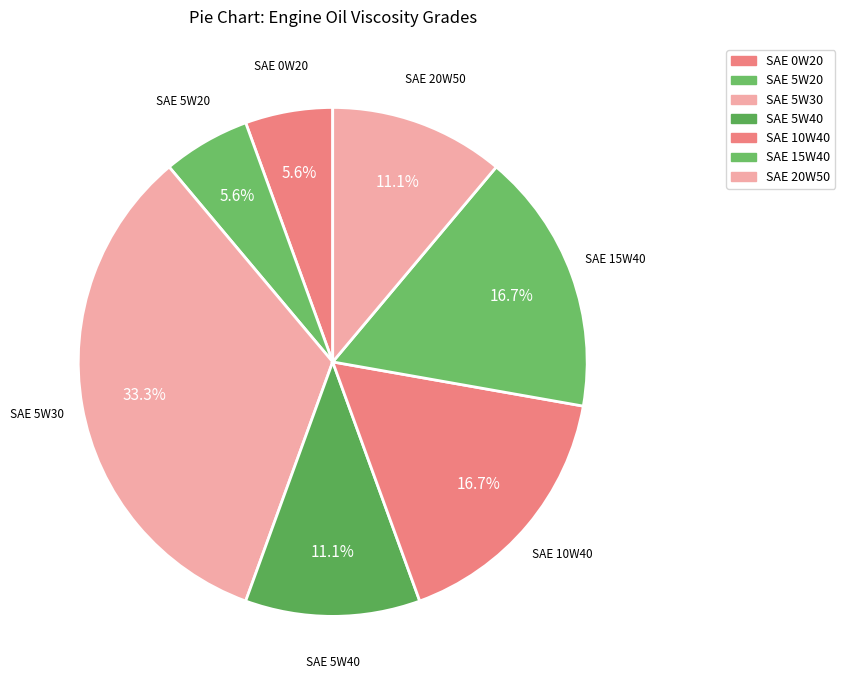

Count the number of slices in the pie.

7